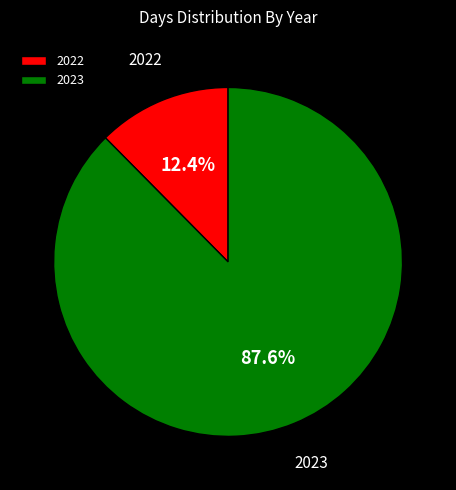

To the nearest percent, what is the combined percentage of 2022 and 2023?

100%